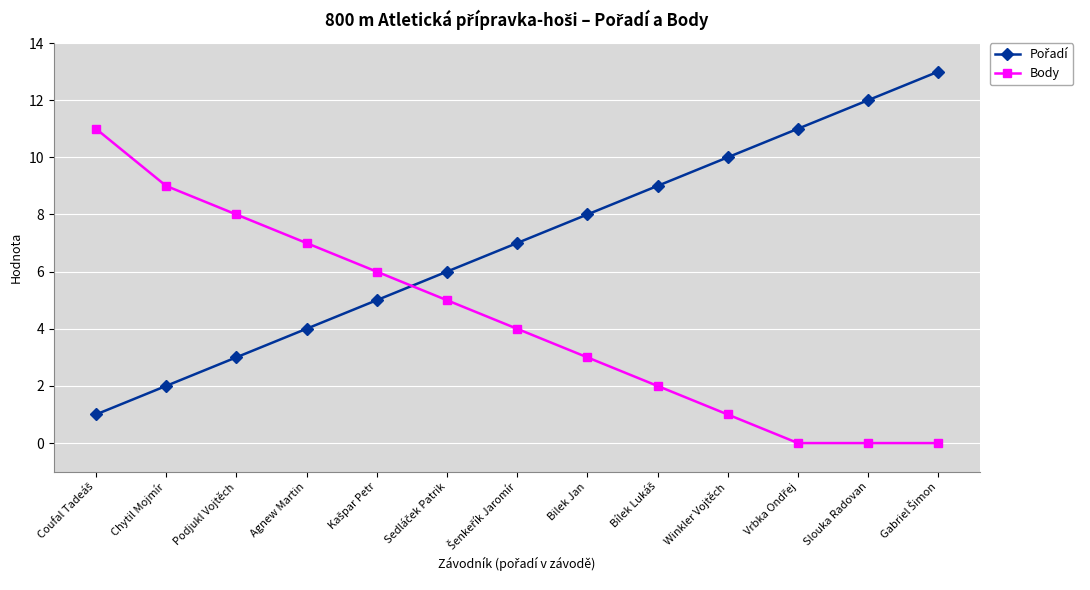

What is the maximum value for Body?

11